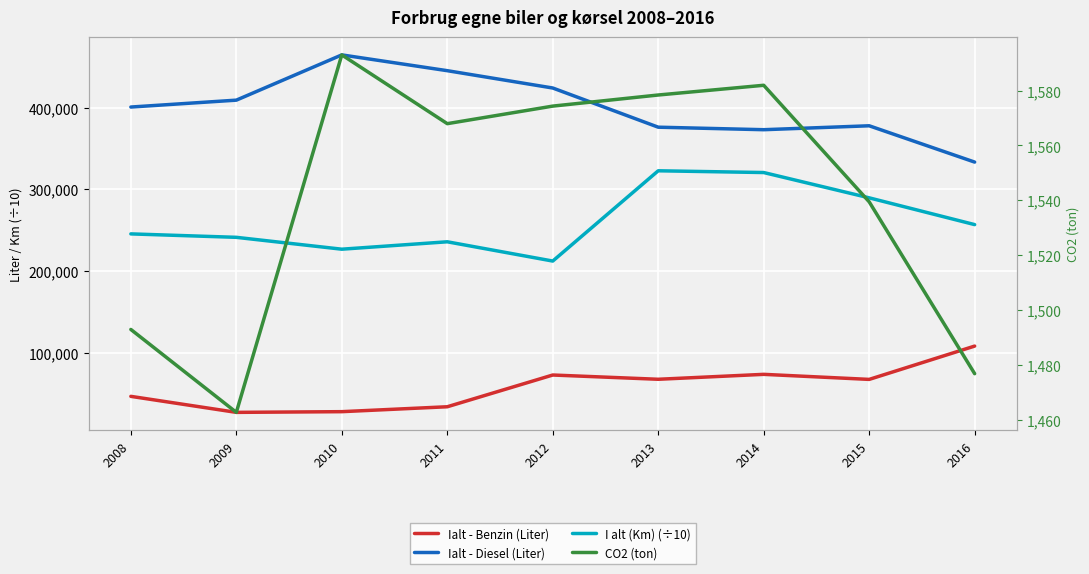

Reading right to left, what are all the values shown in this chart?

Ialt - Benzin (Liter): 2016=108041.0	2015=67220.3	2014=73409.6	2013=67374.5	2012=72591.1	2011=33704.2	2010=27687.1	2009=26826.3	2008=46443.0
Ialt - Diesel (Liter): 2016=333472.0	2015=377953.2	2014=373149.0	2013=376228.5	2012=424235.0	2011=445460.3	2010=464806.1	2009=409356.6	2008=400913.0
I alt (Km) (÷10): 2016=256866.3	2015=289675.5	2014=320670.7	2013=322815.8	2012=212214.0	2011=235820.2	2010=226747.1	2009=241285.4	2008=245495.2
CO2 (ton): 2016=1476.9	2015=1539.5	2014=1581.9	2013=1578.4	2012=1574.3	2011=1567.9	2010=1593.0	2009=1462.8	2008=1493.0